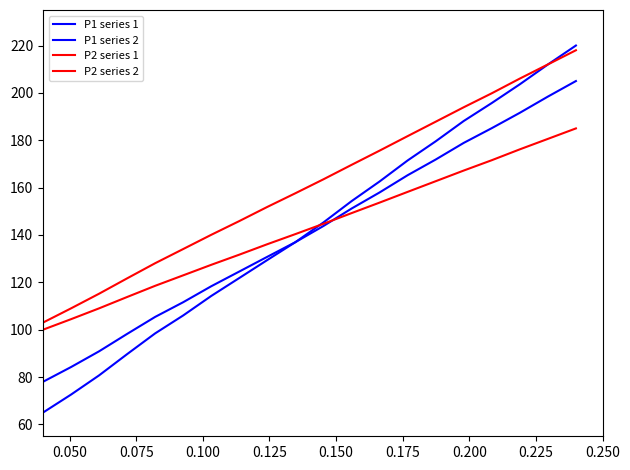

Is this an area chart (filled region under the line)?

No